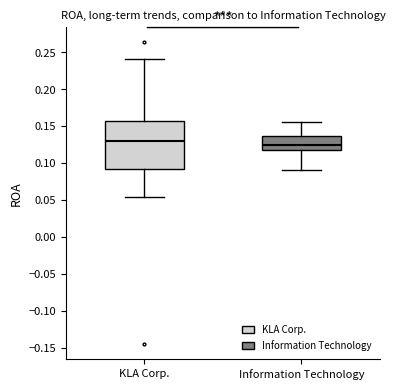

Comparing the boxes themselves (not the whiskers), which one is the tallest?

KLA Corp.